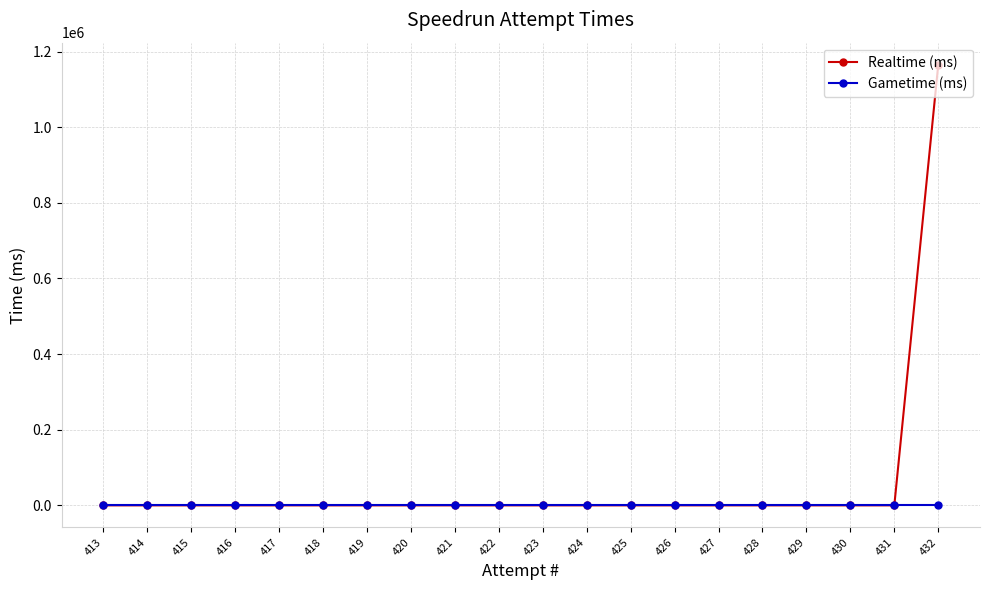

Between 414 and 413, which series saw the biggest shift?

Realtime (ms)